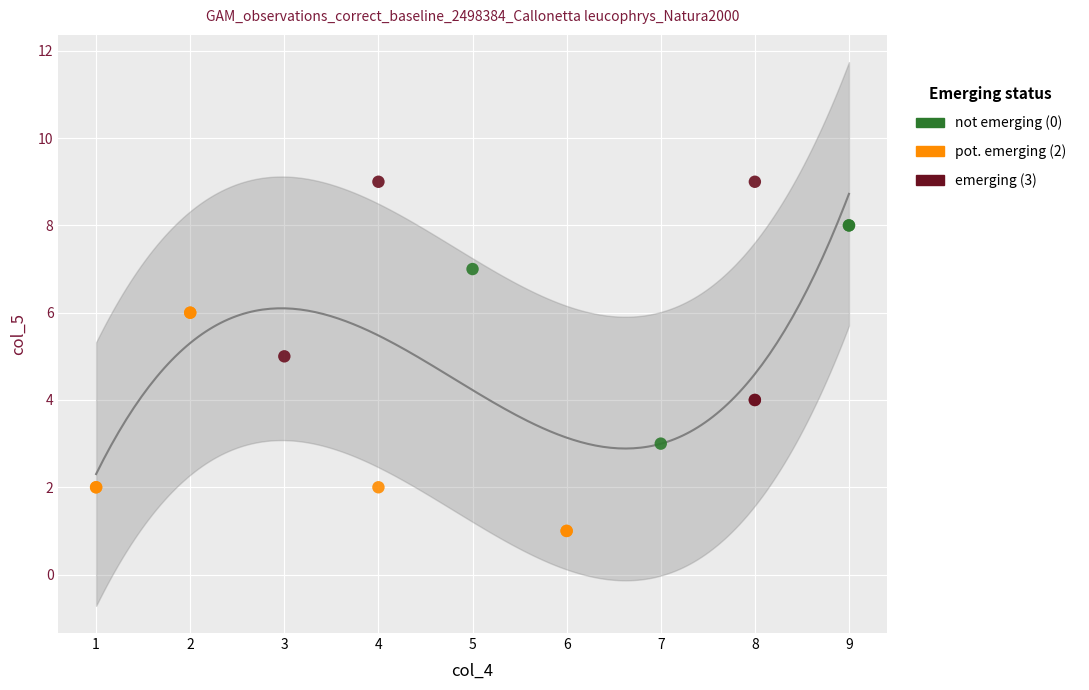

Which series reaches the minimum Y coordinate?

pot. emerging (2)